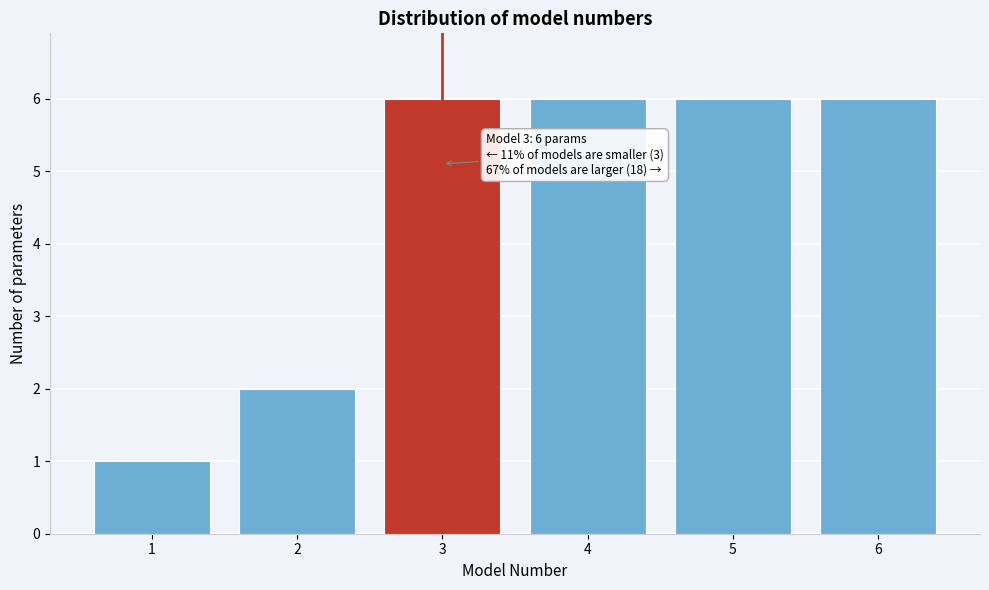

Reading right to left, list all the values displayed in this chart.

6=6	5=6	4=6	3=6	2=2	1=1